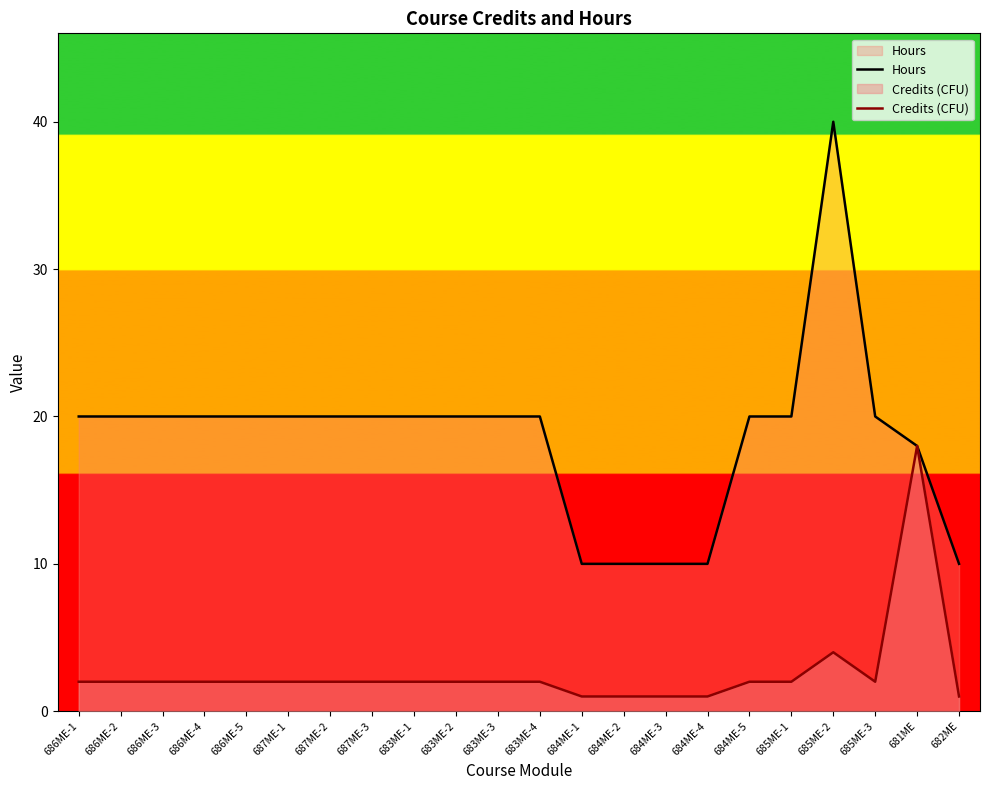

At which category does Credits (CFU) reach its first local peak?

685ME-2